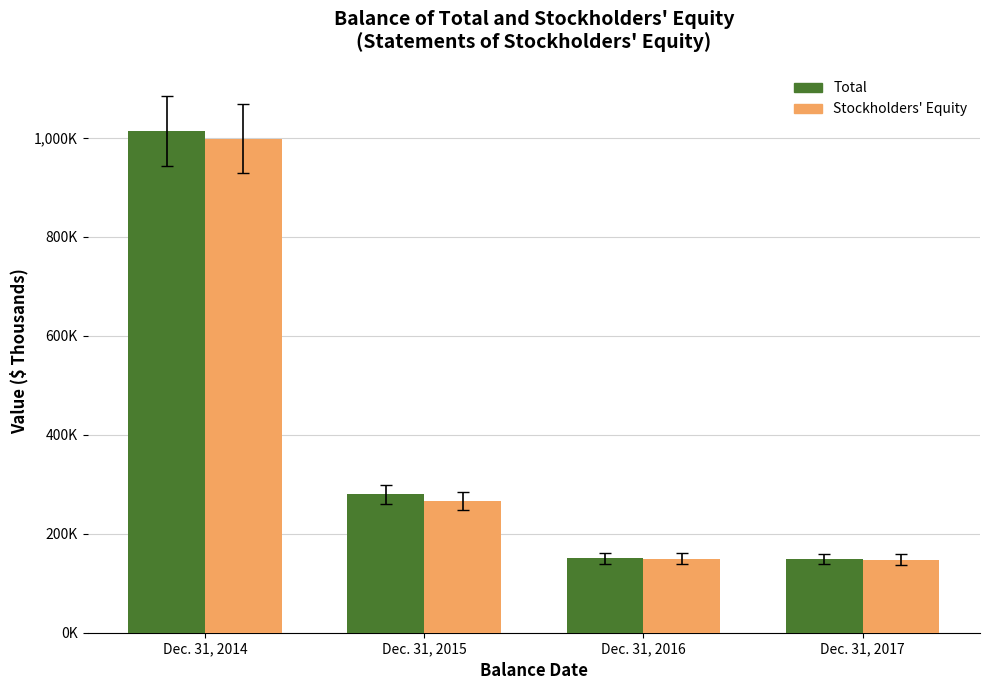

Reading left to right, what are all the values shown in this chart?

Total: 1014201	279635	150410	148365
Stockholders' Equity: 998704	265716	150018	147844